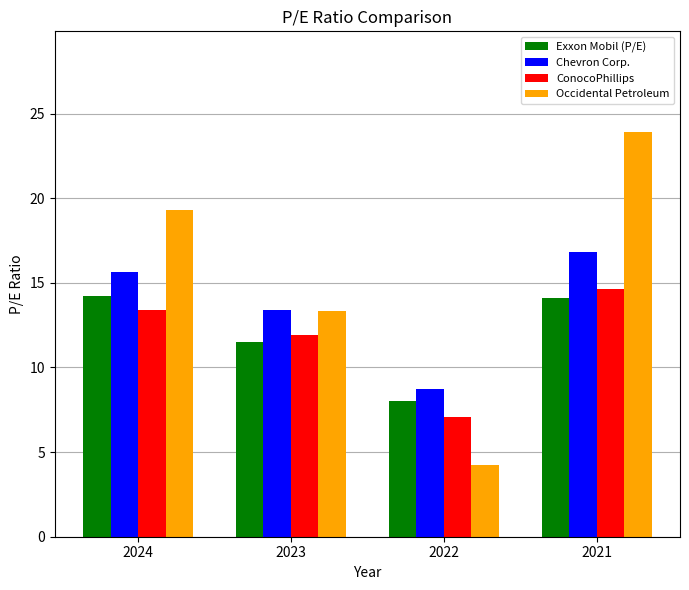

What is the sum of the Chevron Corp. values at 2022 and 2024?

24.4